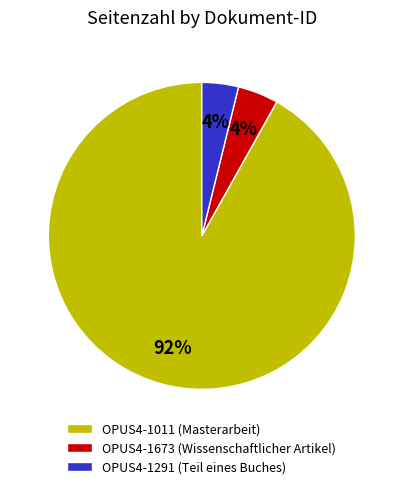

Is it true that OPUS4-1673 (Wissenschaftlicher Artikel) is 4% of the pie?

True